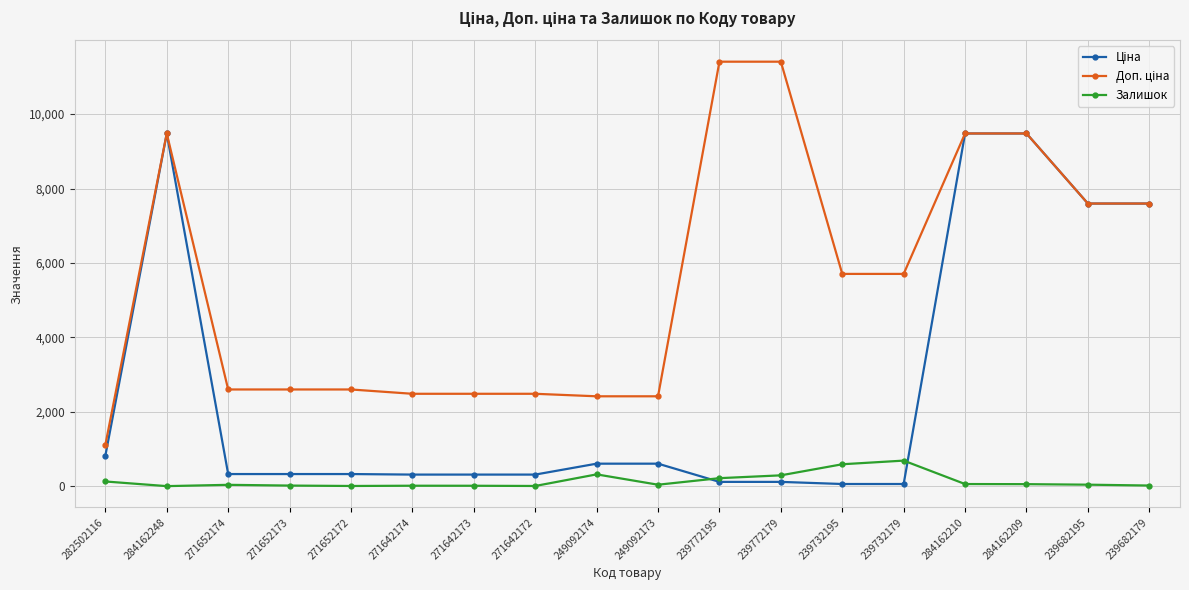

True or false: Залишок has a value of 35.0 at 271652174.

True